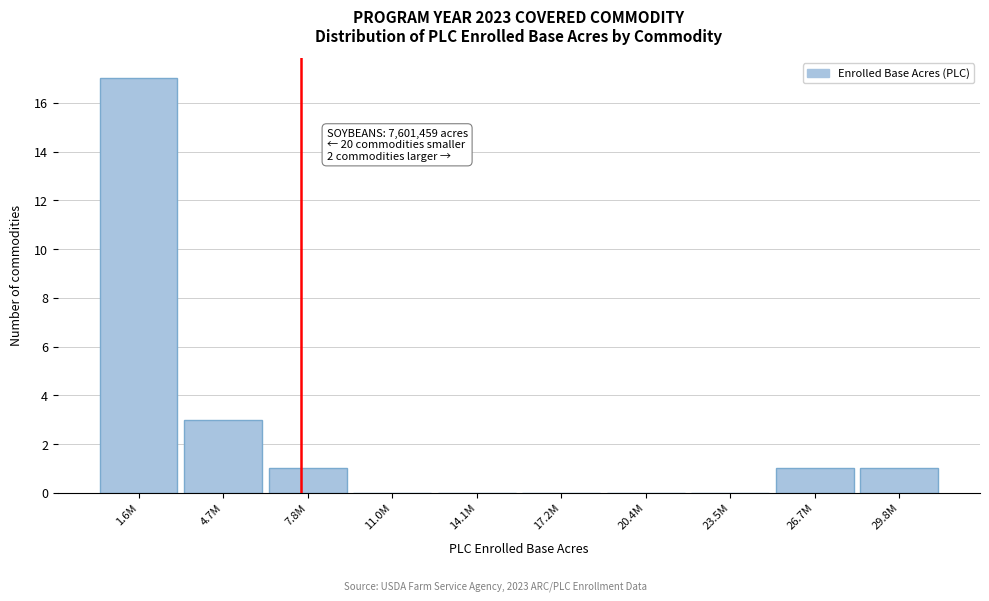

Reading left to right, list all the values displayed in this chart.

1.6M=17	4.7M=3	7.8M=1	11.0M=0	14.1M=0	17.2M=0	20.4M=0	23.5M=0	26.7M=1	29.8M=1